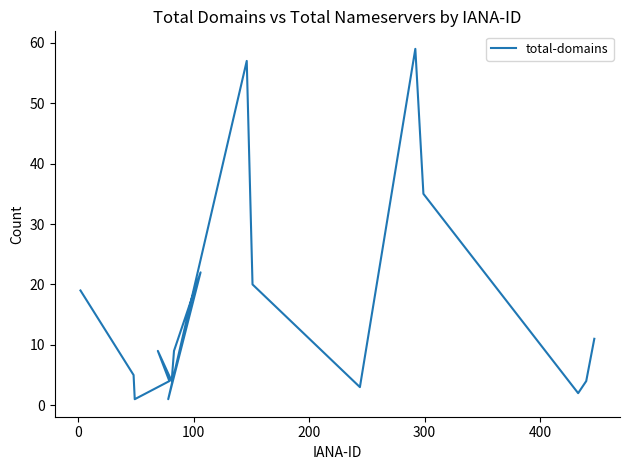

The value at 500 is 16. True or false?

False